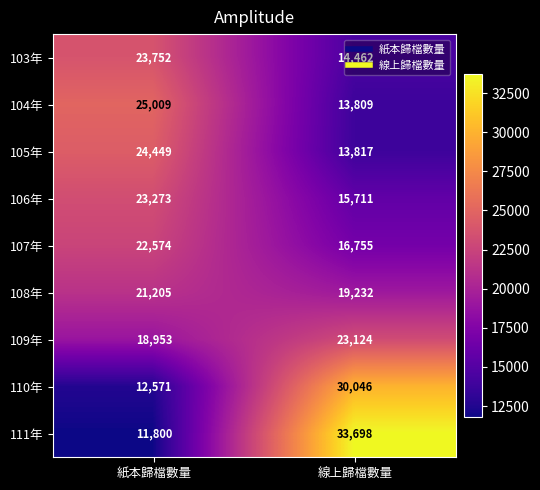

List the labels in order of 104年 value, largest first.

紙本歸檔數量, 線上歸檔數量